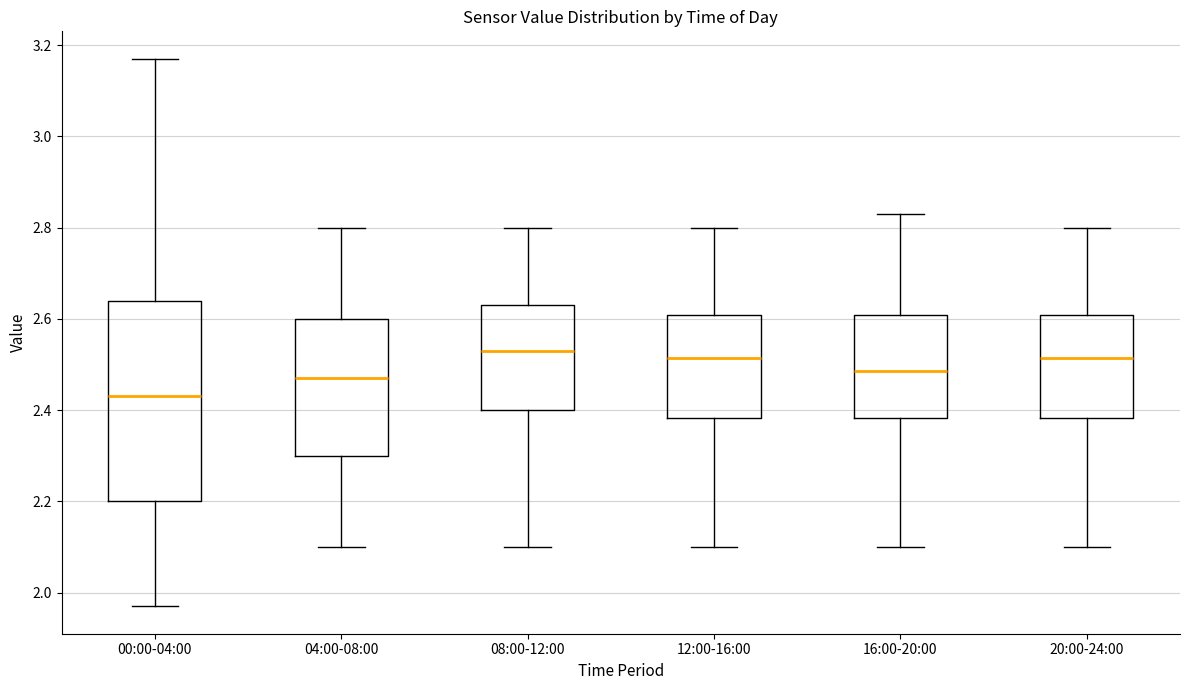

Reading left to right, transcribe this box plot: for each box, give where its median line is, the range the box spans, and where its two whiskers end, as read against the y-axis. The values are not printed on the chart, so give them approximately, as read against the axis.

00:00-04:00: median 2.44, box 2.20 to 2.64, whiskers 1.98 to 3.18
04:00-08:00: median 2.48, box 2.30 to 2.60, whiskers 2.10 to 2.80
08:00-12:00: median 2.54, box 2.40 to 2.64, whiskers 2.10 to 2.80
12:00-16:00: median 2.52, box 2.38 to 2.60, whiskers 2.10 to 2.80
16:00-20:00: median 2.48, box 2.38 to 2.60, whiskers 2.10 to 2.84
20:00-24:00: median 2.52, box 2.38 to 2.60, whiskers 2.10 to 2.80